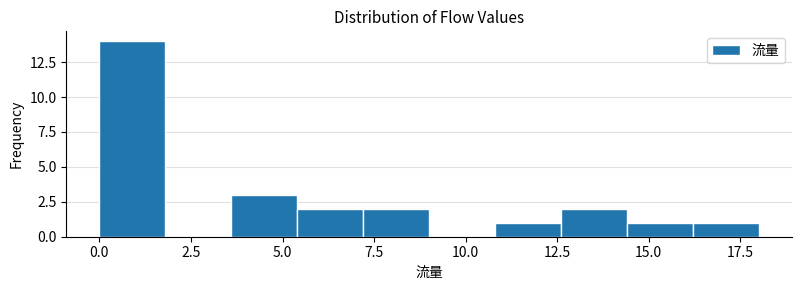

Around what value on the x-axis is the tallest bar? Give the approximate position of its centre, as read against the axis.

1.0